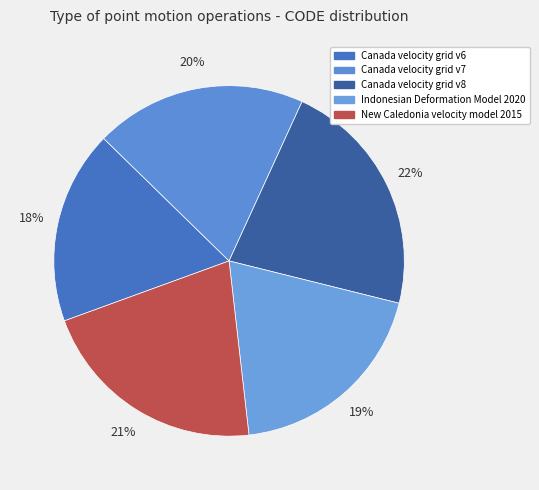

To the nearest percent, what is the difference between the largest and smallest slice percentages?

4%